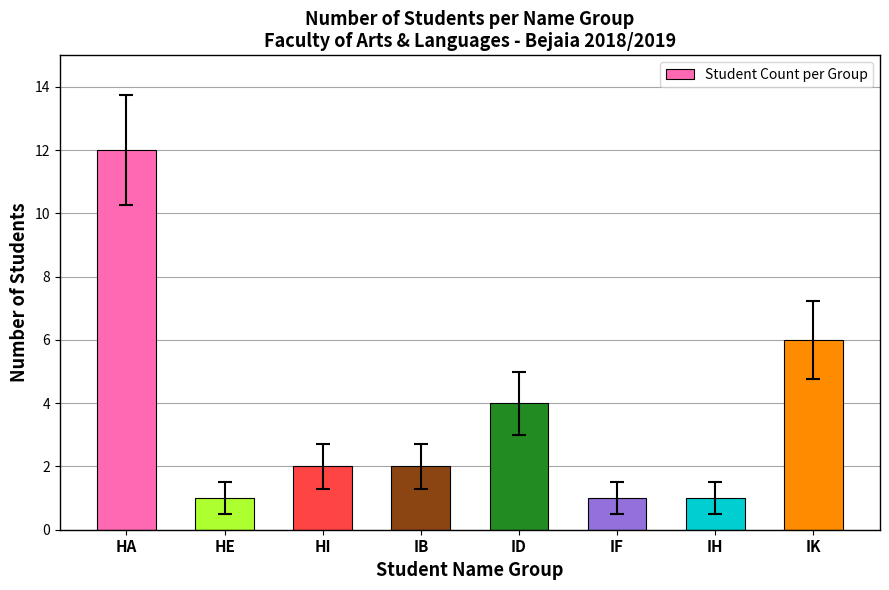

What is the difference between the maximum and second lowest values?

11